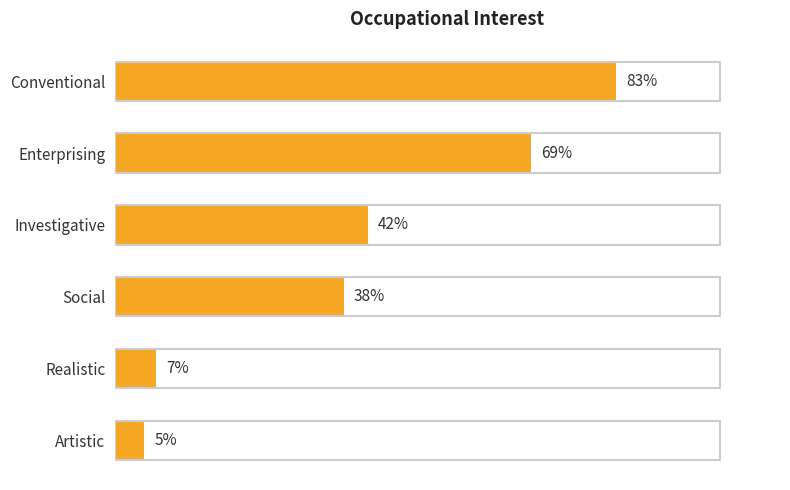

List the labels in order of value, smallest first.

Artistic, Realistic, Social, Investigative, Enterprising, Conventional